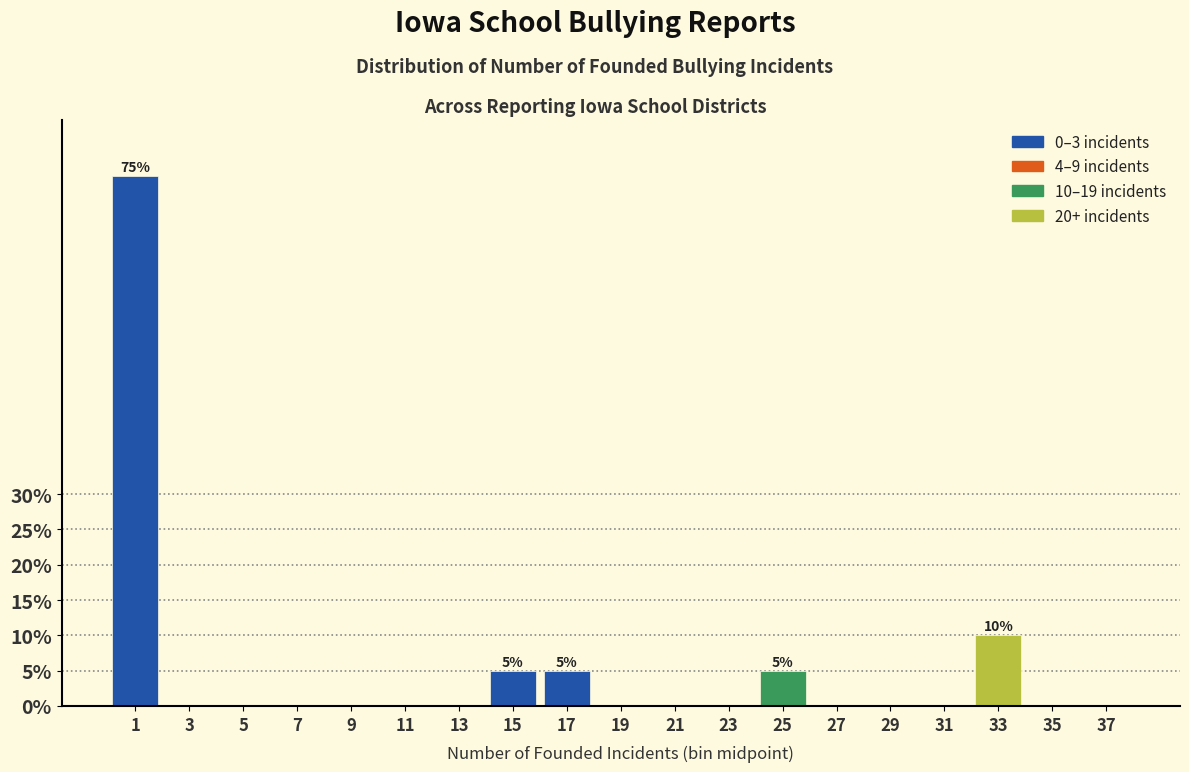

Reading left to right, extract all data points from this chart.

1=75	3=0	5=0	7=0	9=0	11=0	13=0	15=5	17=5	19=0	21=0	23=0	25=5	27=0	29=0	31=0	33=10	35=0	37=0